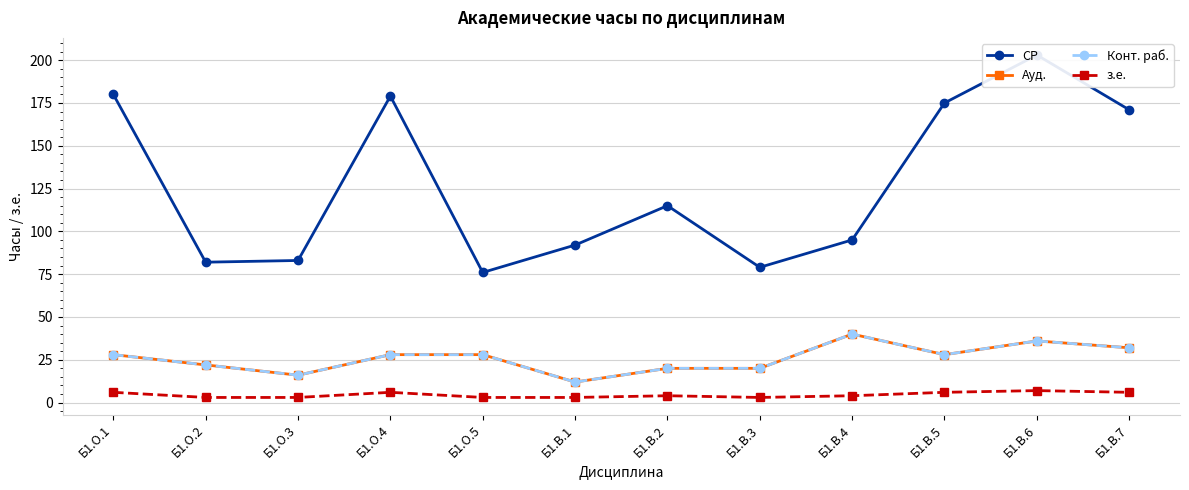

Which series changed the most between Б1.О.3 and Б1.В.5?

СР